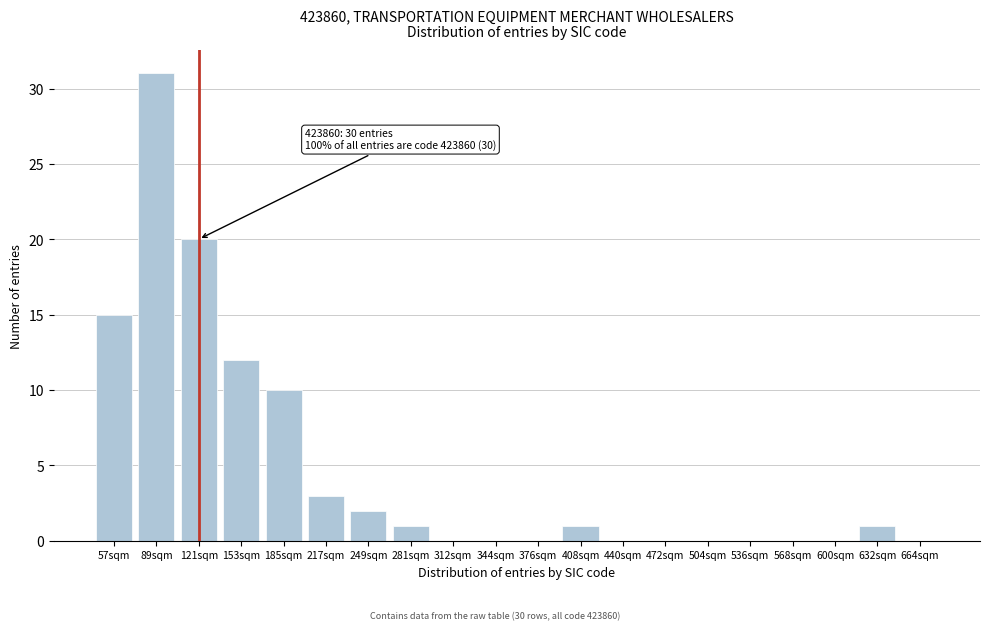

Reading left to right, extract all data points from this chart.

57sqm=15	89sqm=31	121sqm=20	153sqm=12	185sqm=10	217sqm=3	249sqm=2	281sqm=1	312sqm=0	344sqm=0	376sqm=0	408sqm=1	440sqm=0	472sqm=0	504sqm=0	536sqm=0	568sqm=0	600sqm=0	632sqm=1	664sqm=0